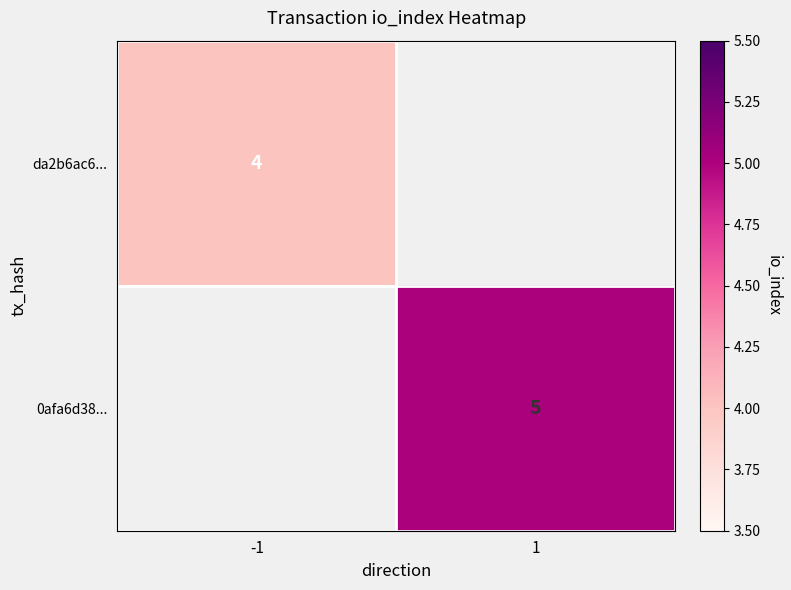

How many distinct data groups are displayed?

2